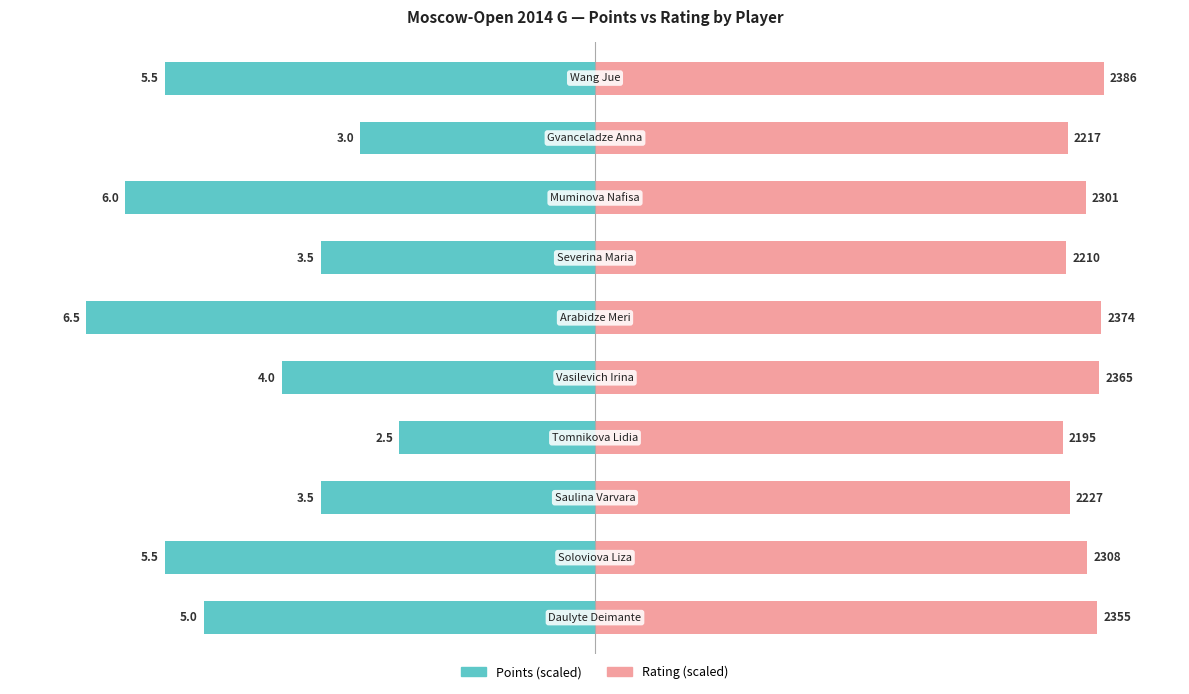

How many series are shown in this chart?

2